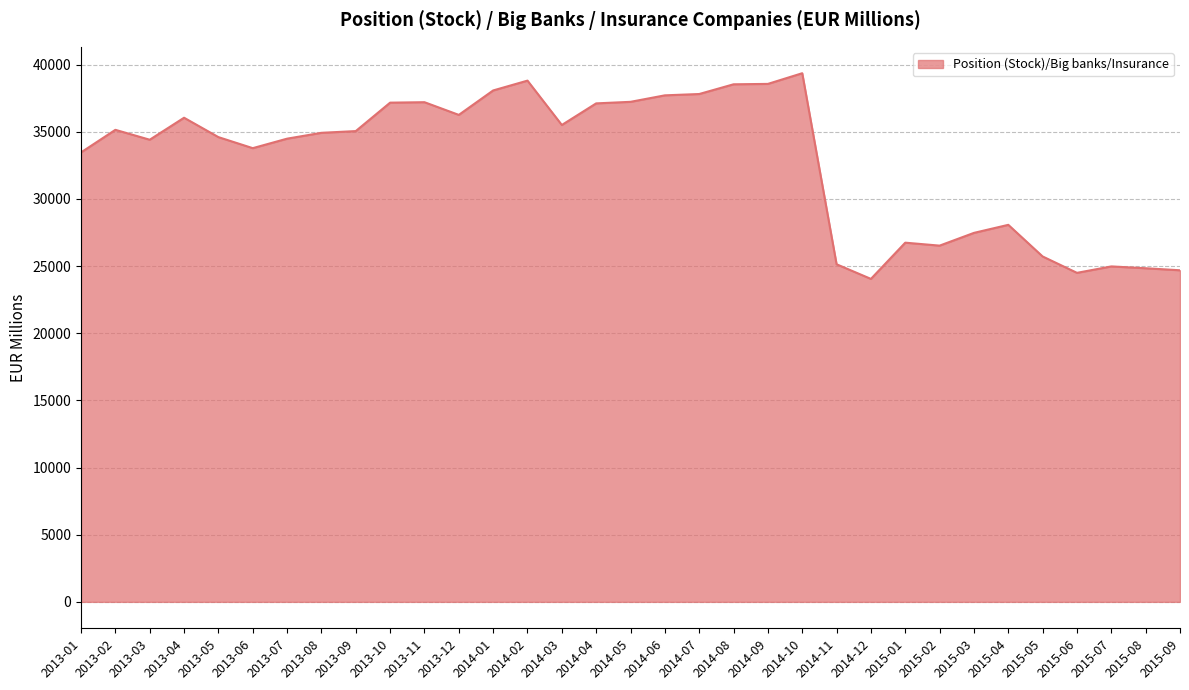

What is the difference between the second highest and minimum values?

14761